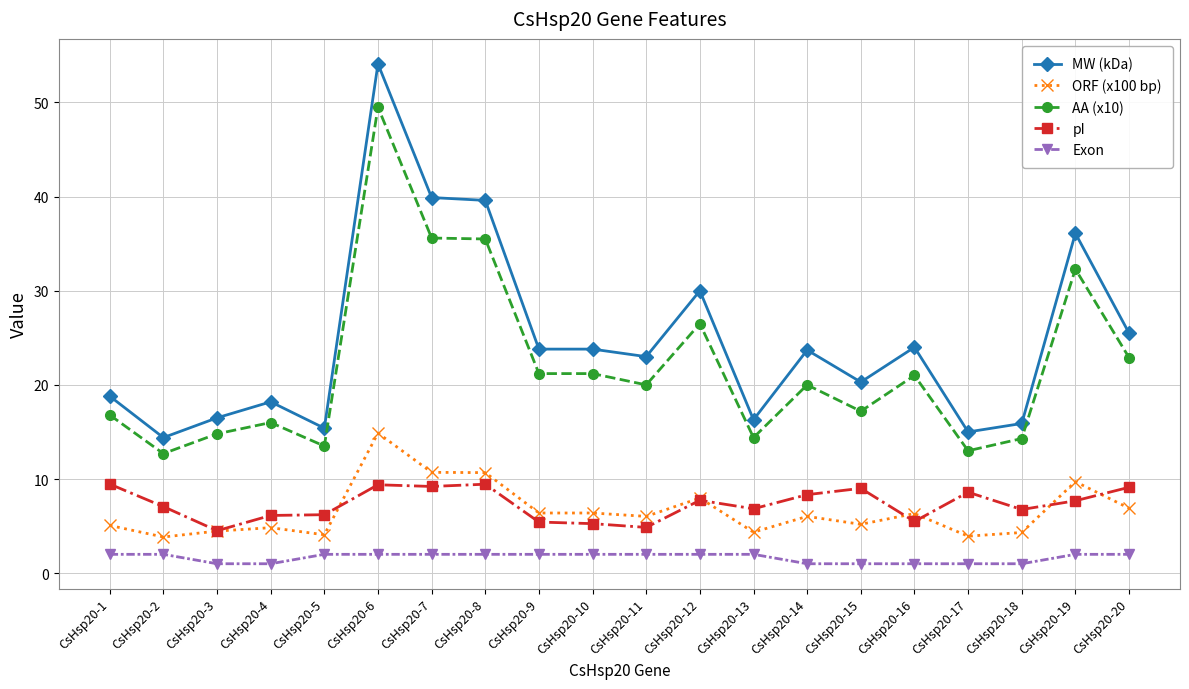

Where does the MW (kDa) series first go above 23?

CsHsp20-6